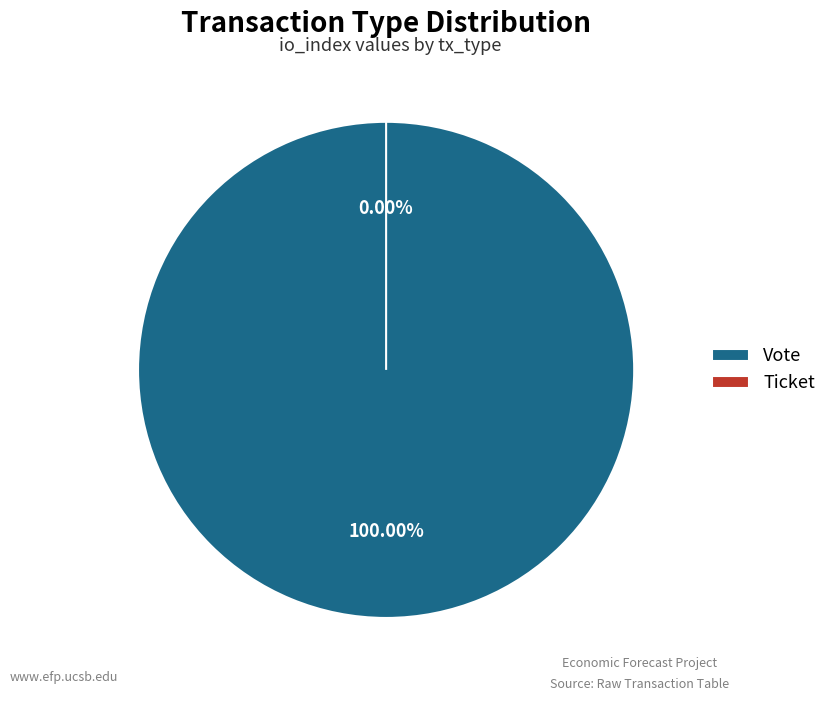

True or false: Ticket accounts for 0% of the total.

True